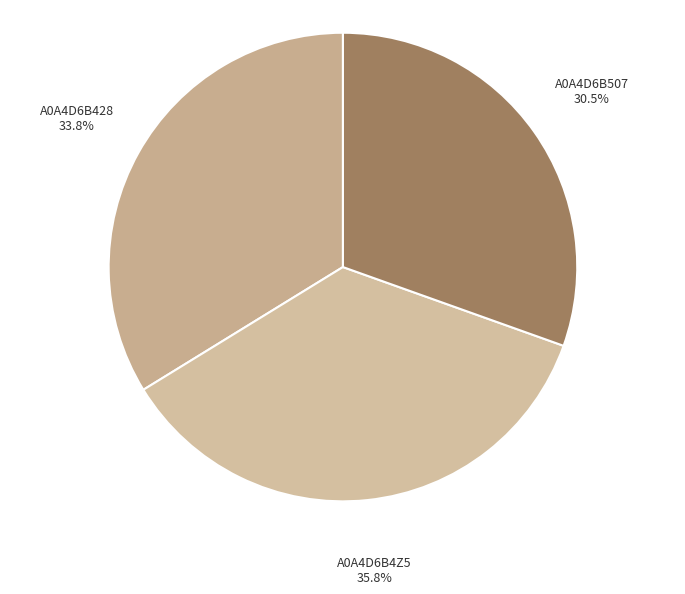

Combined, do A0A4D6B428 and A0A4D6B507 account for over 50%?

Yes